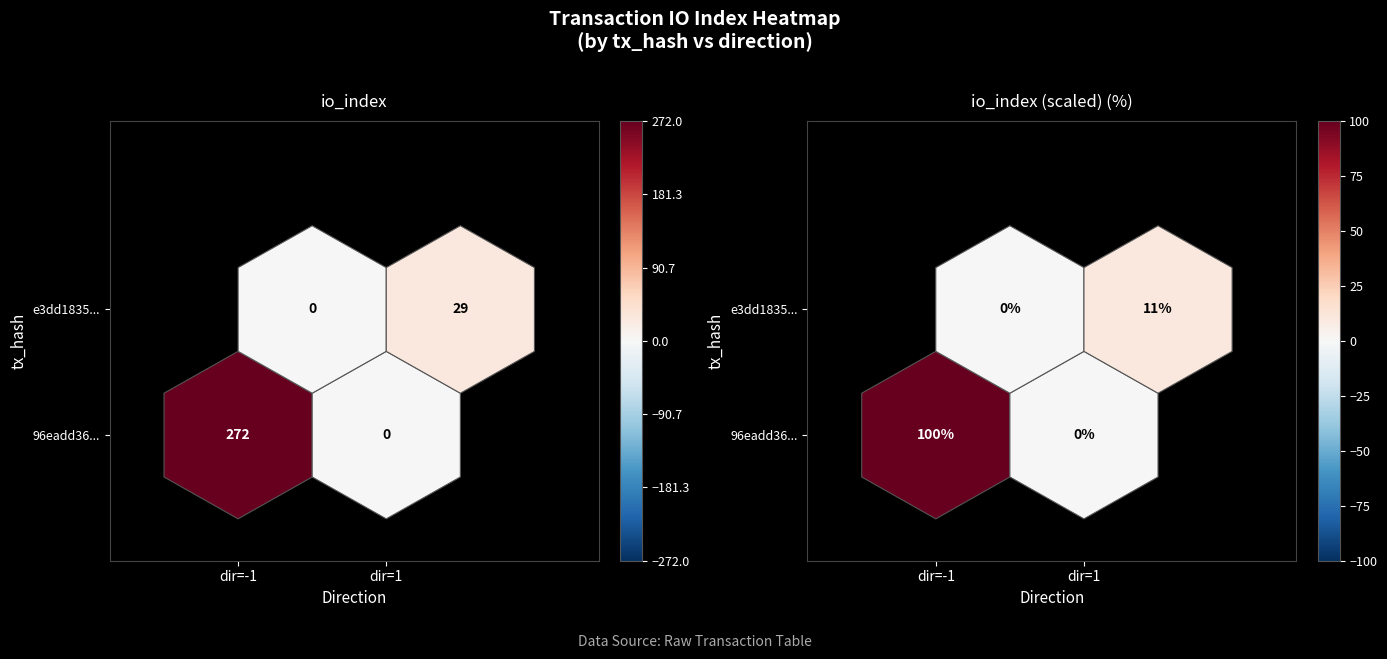

At how many categories does at least one series exceed 217?

1